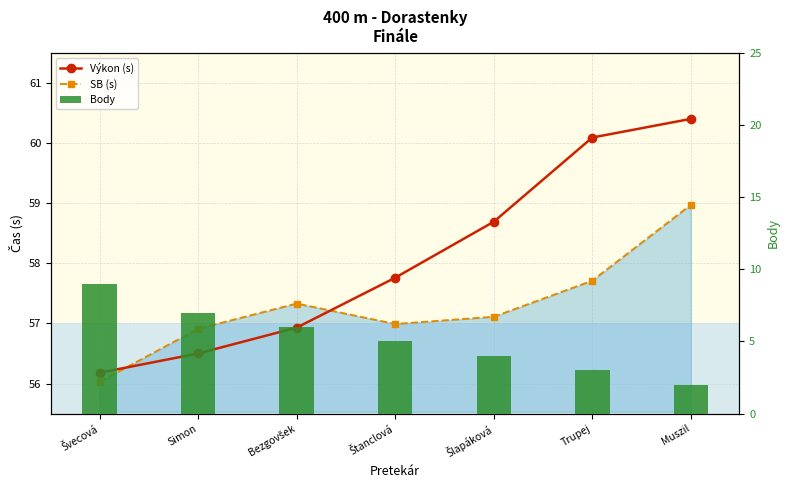

Count the Body values in the range 3 to 7.

5